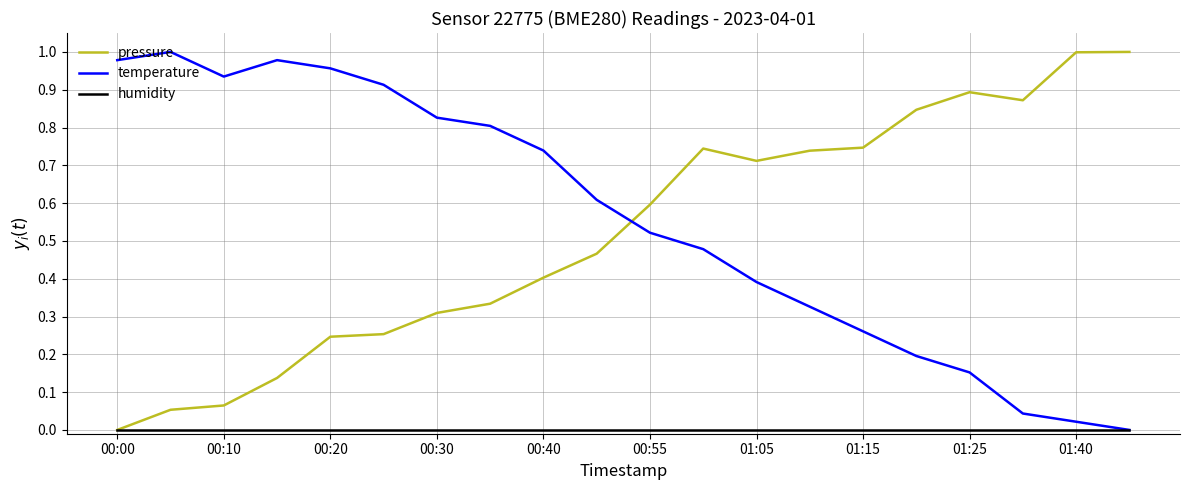

How many intersections are there between pressure and temperature?

1